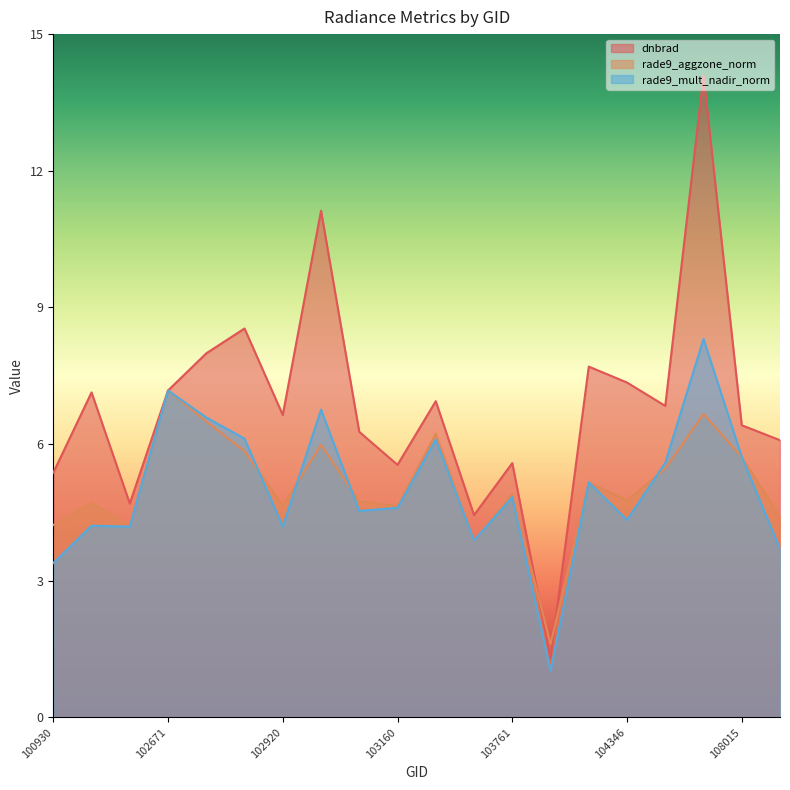

What is the difference between the maximum and minimum values in the dnbrad series?

12.8